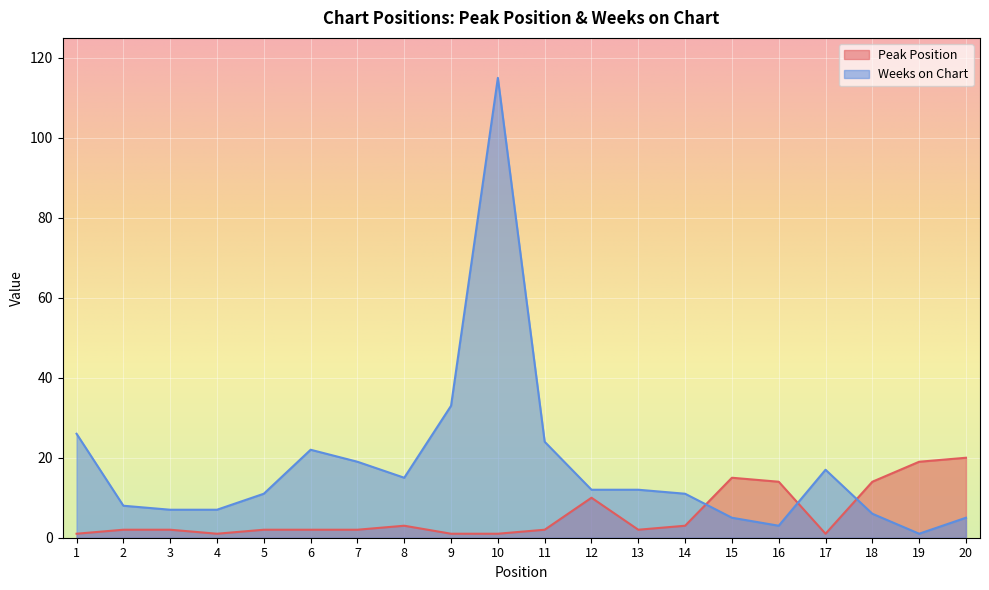

What is the average value of the Weeks on Chart series?

18